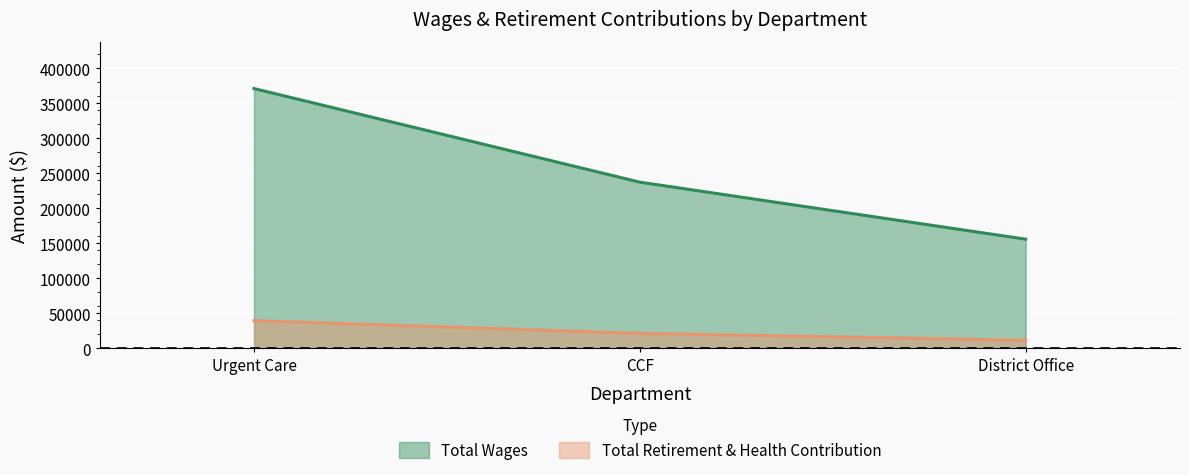

Which has a higher value, District Office or Urgent Care?

Urgent Care